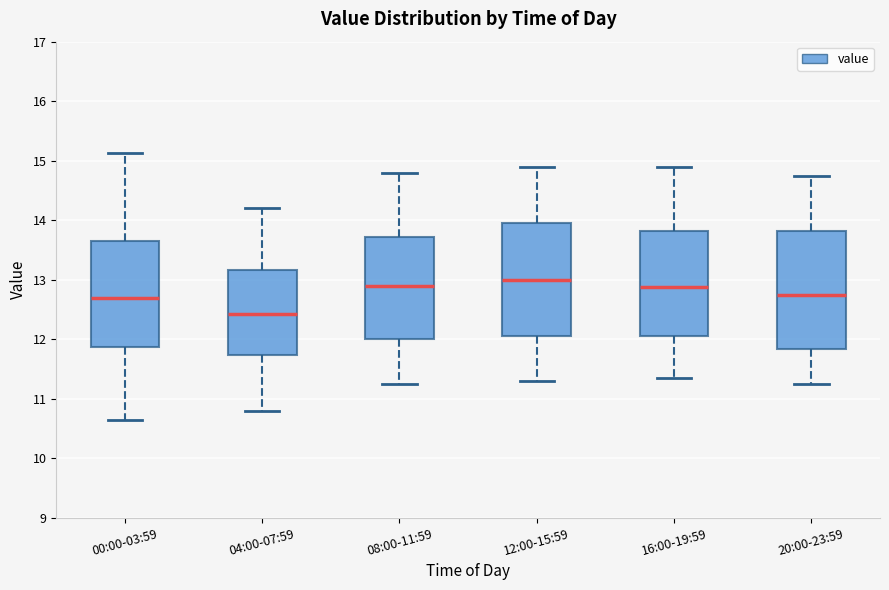

Where is the upper edge of the box for 04:00-07:59 on the y-axis? The values are not printed on the chart, so give them approximately, as read against the axis.

13.2